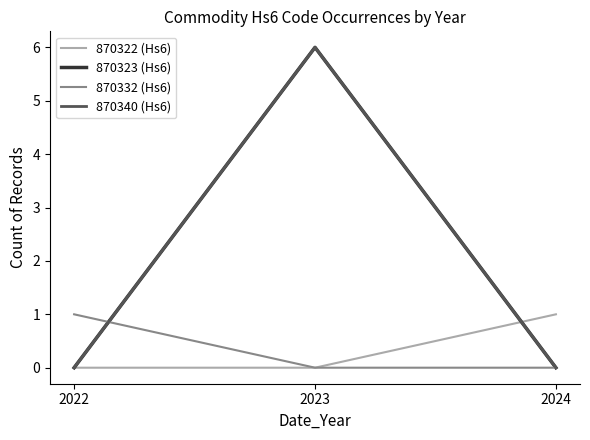

Is this an area chart (filled region under the line)?

No